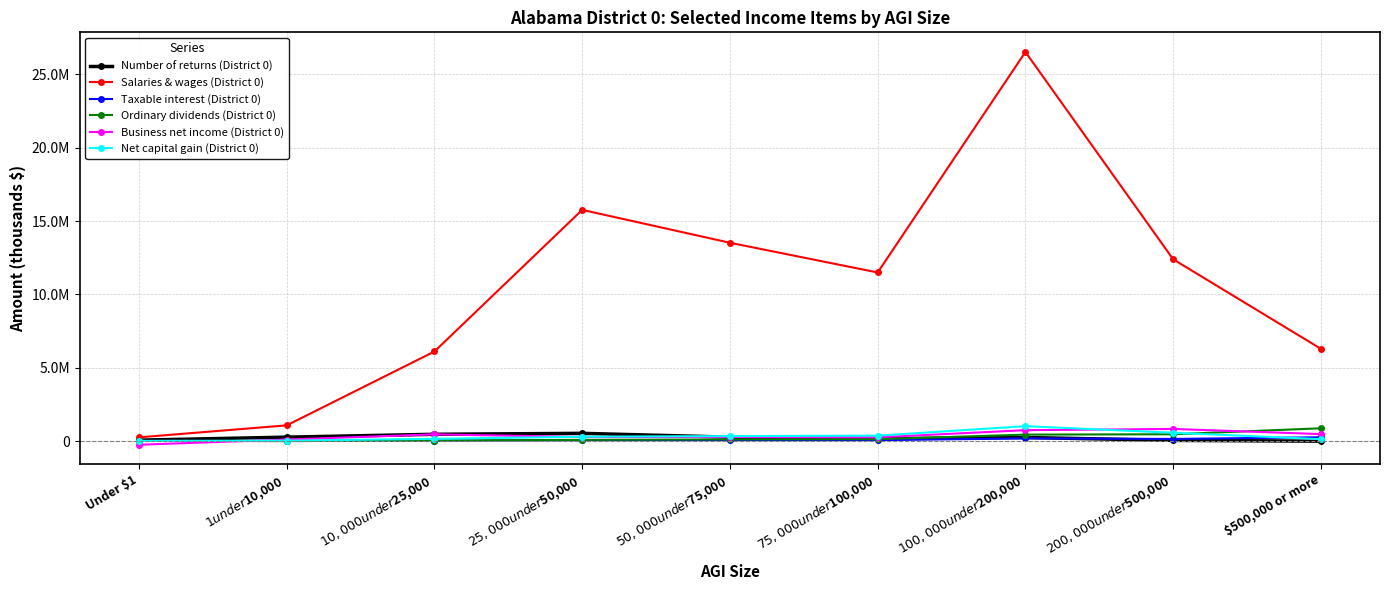

Reading right to left, extract all data points from this chart.

Number of returns (District 0): $500,000 or more=14460	$200,000 under $500,000=68200	$100,000 under $200,000=265220	$75,000 under $100,000=179500	$50,000 under $75,000=287160	$25,000 under $50,000=547250	$10,000 under $25,000=483010	$1 under $10,000=288340	Under $1=82900
Salaries & wages (District 0): $500,000 or more=6300396	$200,000 under $500,000=12394524	$100,000 under $200,000=26507232	$75,000 under $100,000=11496246	$50,000 under $75,000=13520387	$25,000 under $50,000=15758770	$10,000 under $25,000=6119992	$1 under $10,000=1090513	Under $1=273499
Taxable interest (District 0): $500,000 or more=279201	$200,000 under $500,000=166412	$100,000 under $200,000=200895	$75,000 under $100,000=84400	$50,000 under $75,000=84732	$25,000 under $50,000=80487	$10,000 under $25,000=50036	$1 under $10,000=21977	Under $1=38321
Ordinary dividends (District 0): $500,000 or more=891270	$200,000 under $500,000=483745	$100,000 under $200,000=459984	$75,000 under $100,000=149718	$50,000 under $75,000=131529	$25,000 under $50,000=103091	$10,000 under $25,000=55619	$1 under $10,000=24740	Under $1=36484
Business net income (District 0): $500,000 or more=495580	$200,000 under $500,000=846822	$100,000 under $200,000=762019	$75,000 under $100,000=277158	$50,000 under $75,000=296405	$25,000 under $50,000=297155	$10,000 under $25,000=478384	$1 under $10,000=124231	Under $1=-229282
Net capital gain (District 0): $500,000 or more=153100	$200,000 under $500,000=585942	$100,000 under $200,000=1035768	$75,000 under $100,000=388936	$50,000 under $75,000=359139	$25,000 under $50,000=316757	$10,000 under $25,000=172534	$1 under $10,000=48414	Under $1=28621